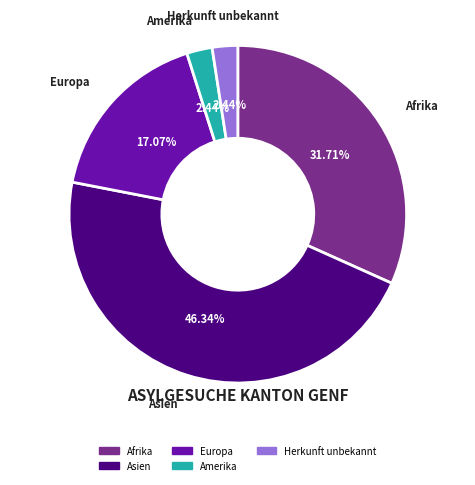

To the nearest percent, what is the combined percentage of Europa and Herkunft unbekannt?

20%